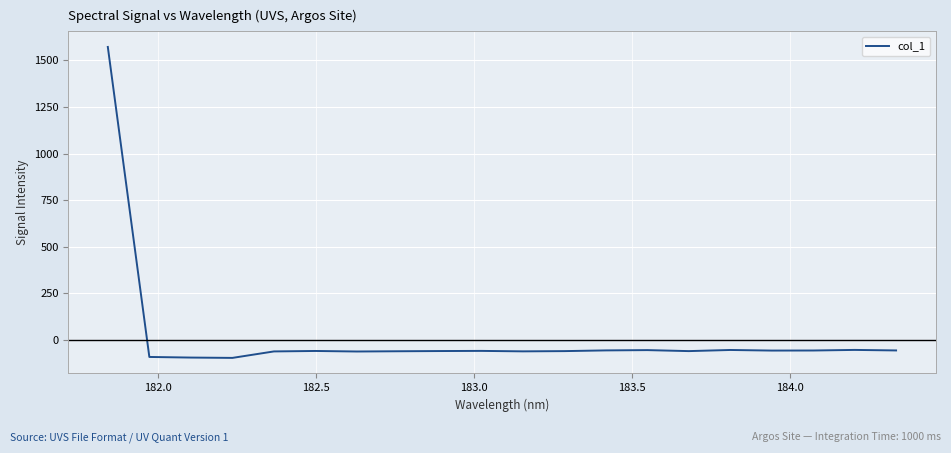

What is the difference between the maximum and minimum values?

1667.5